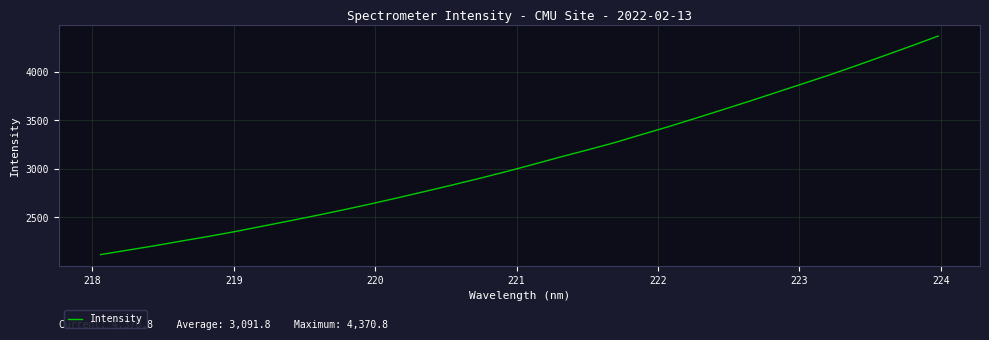

What is the difference between the maximum and minimum values?

2255.9